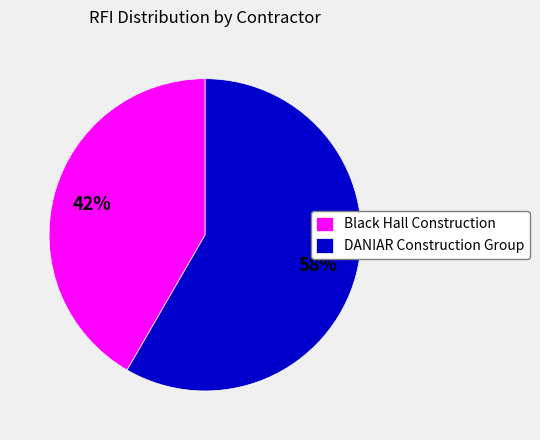

To the nearest percent, what is the average slice percentage?

50%